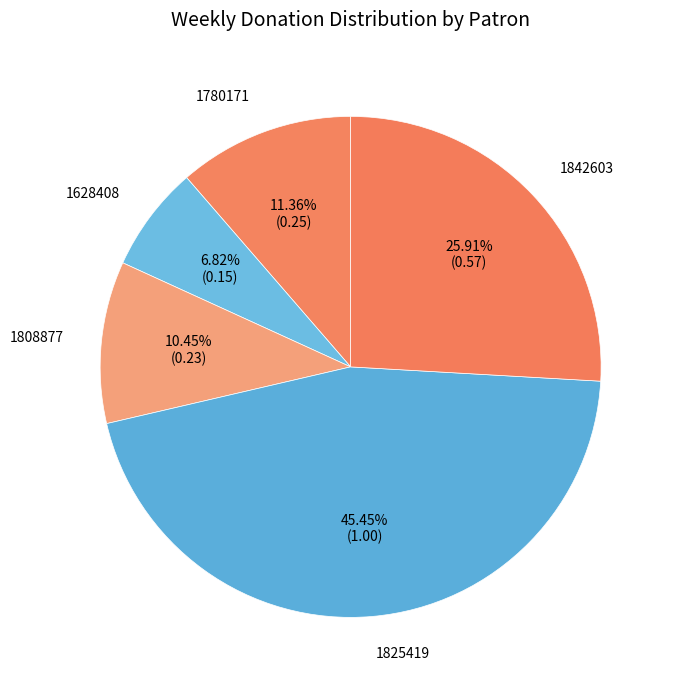

Which slice is the smallest?

1628408